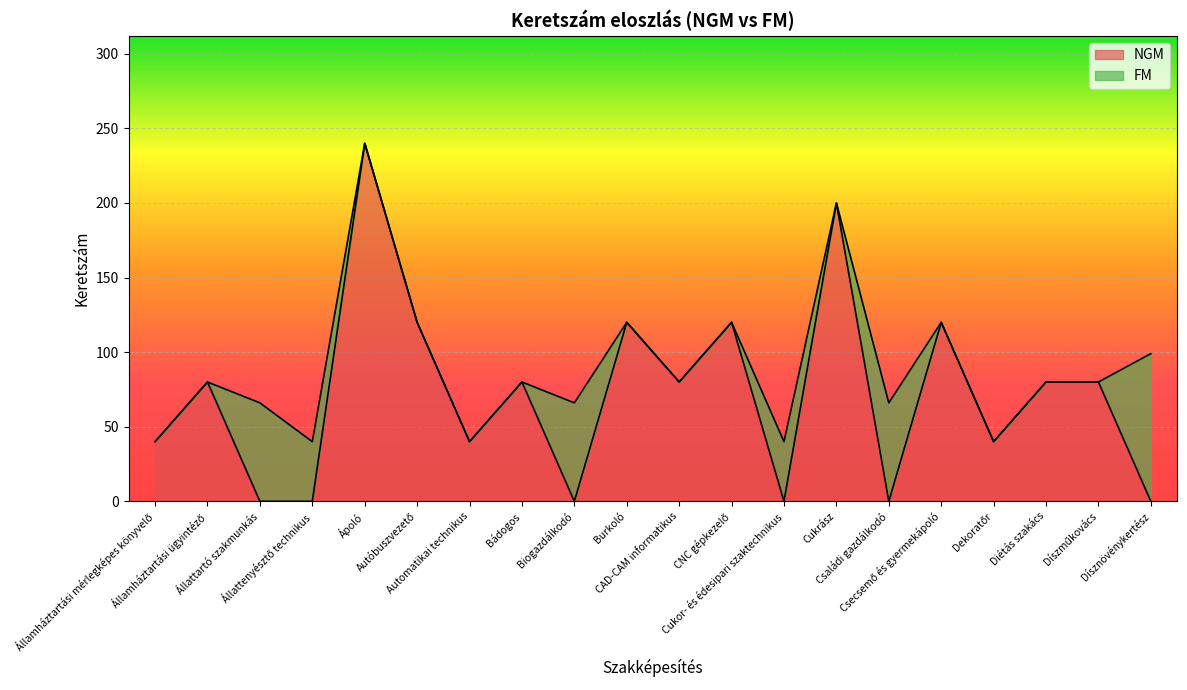

What is the maximum value for NGM?

240